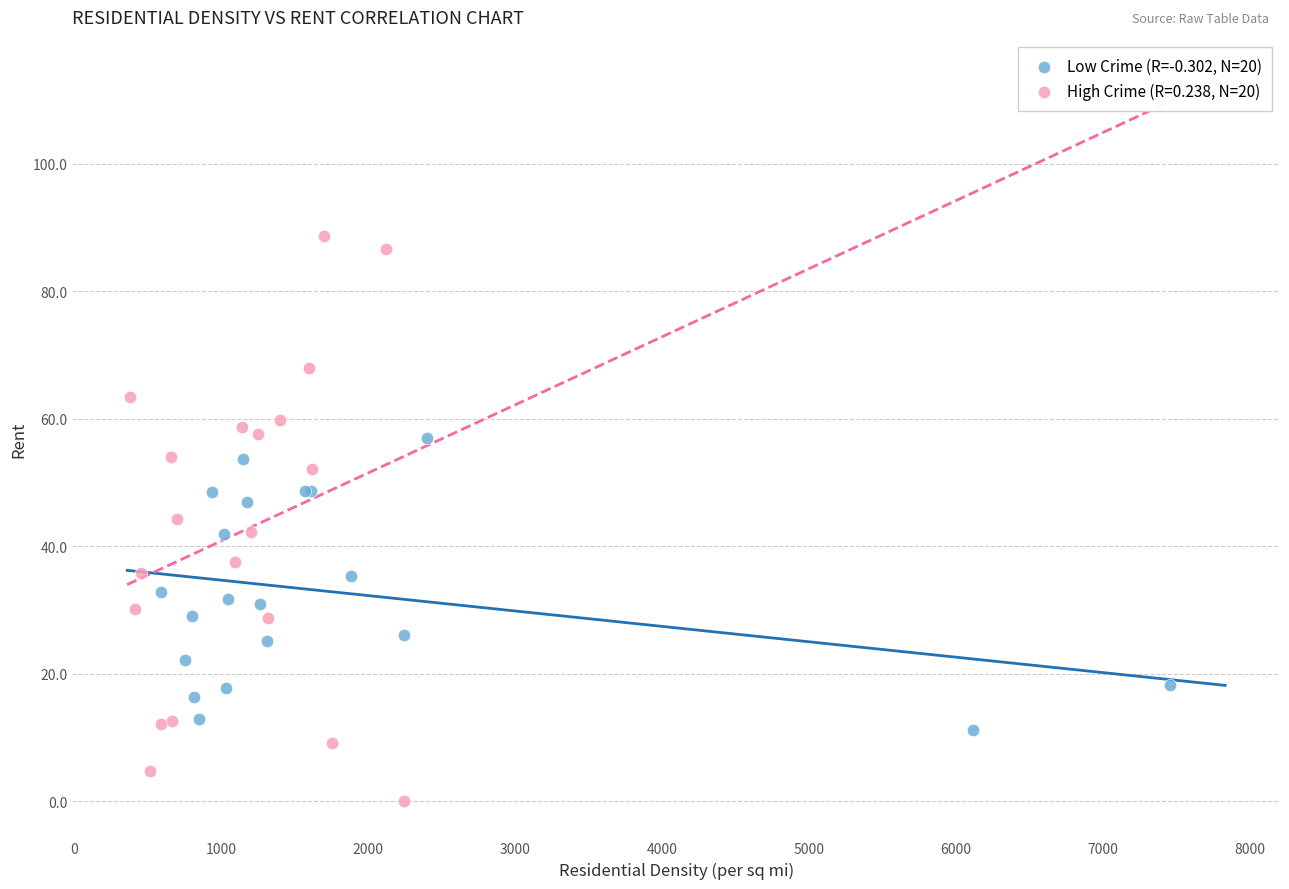

Which series contains the lowest Y value?

High Crime (R=0.238, N=20)